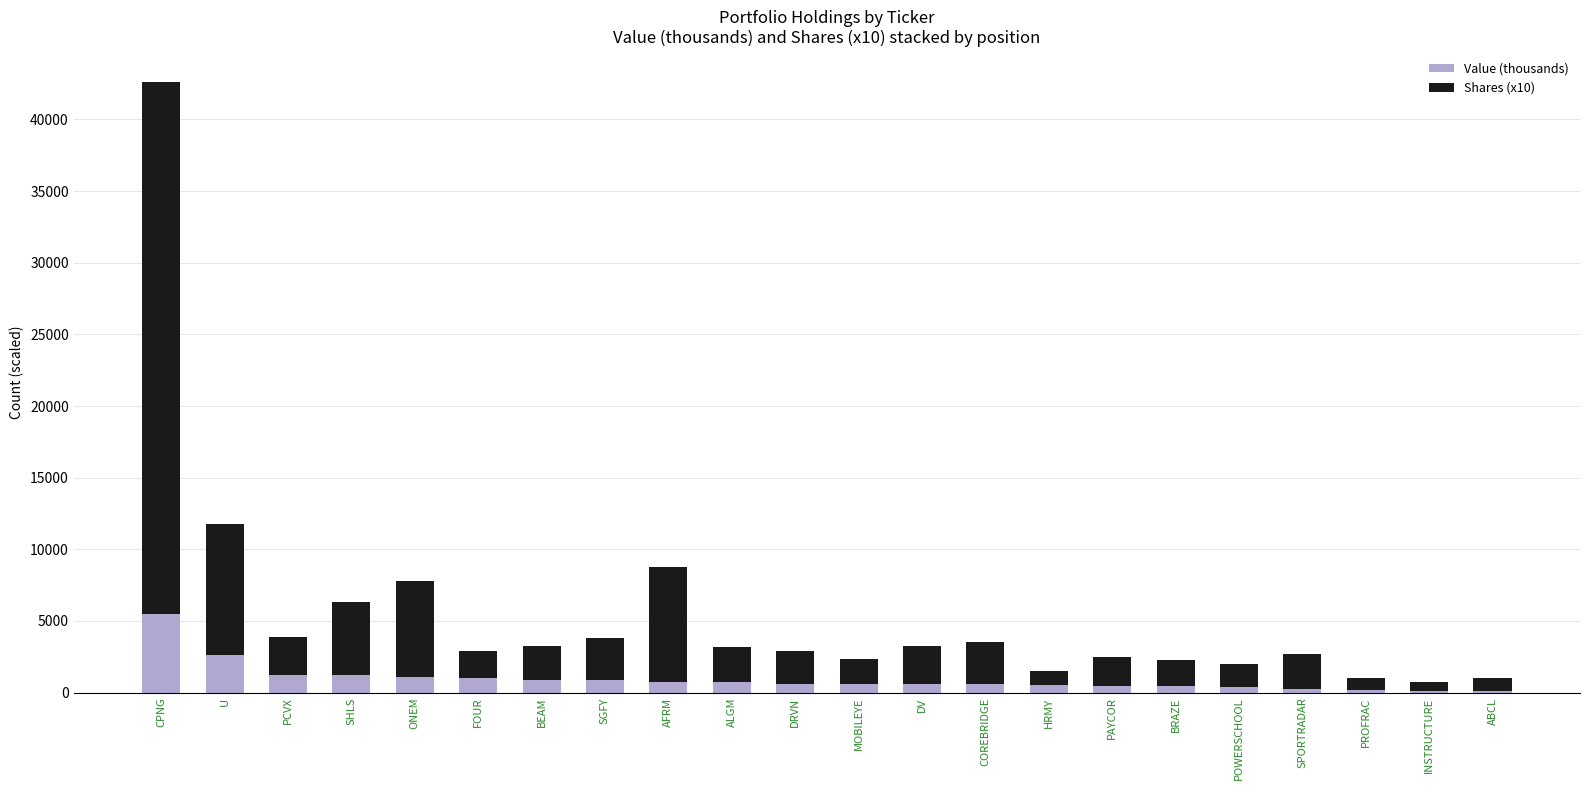

Read the Value (thousands) value at U.

2618.5